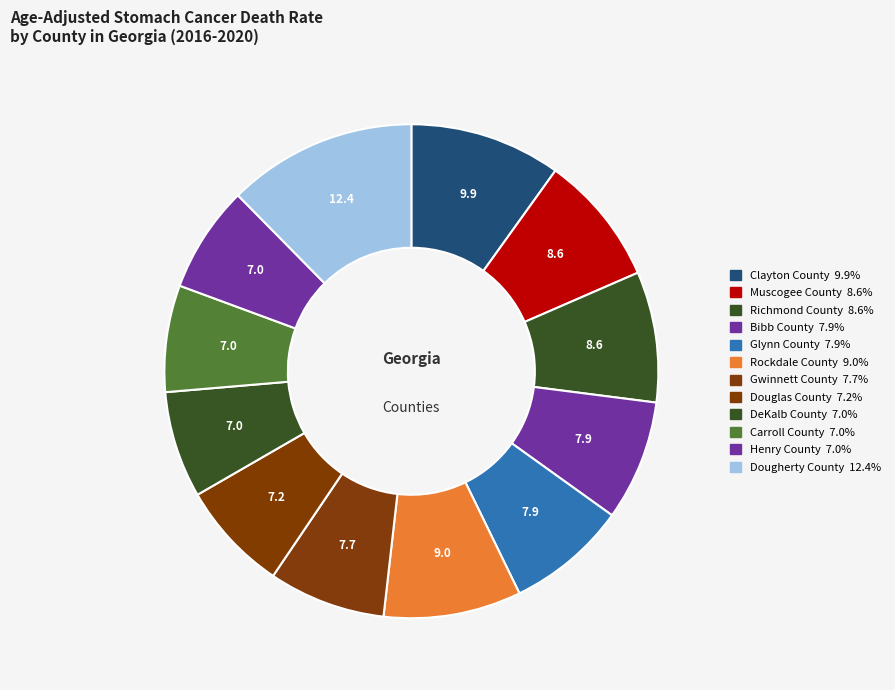

Does Henry County represent more than half of the total?

No